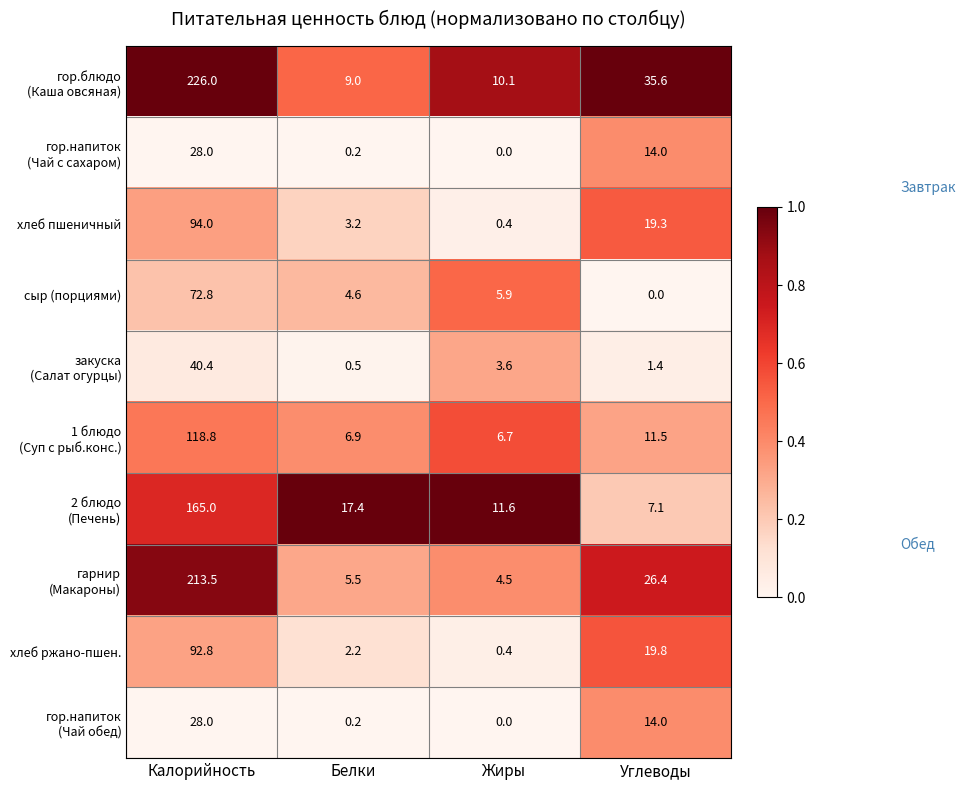

Read the хлеб ржано-пшен. value at Углеводы.

19.8